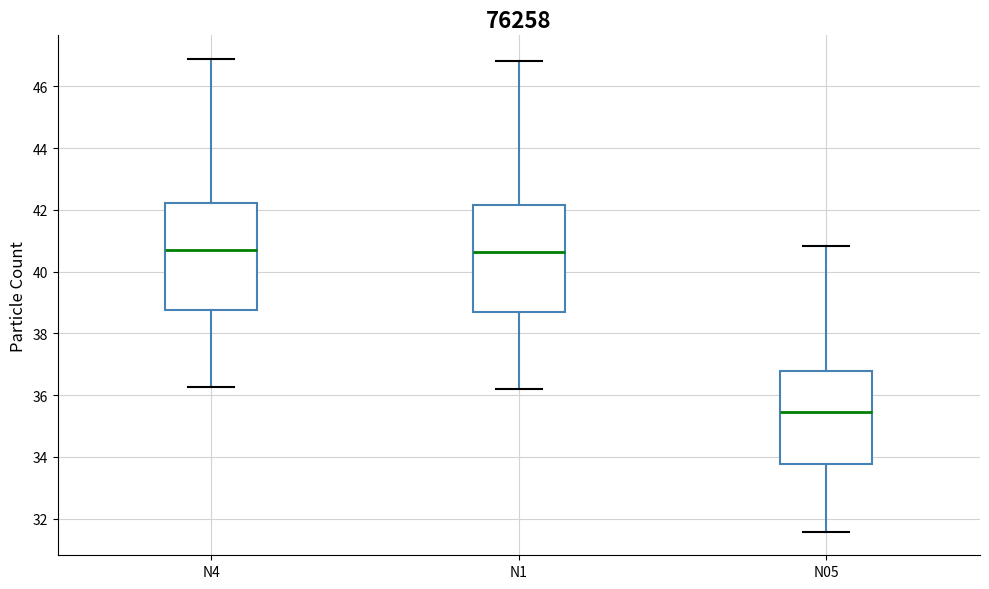

Reading left to right, transcribe this box plot: for each box, give where its median line is, the range the box spans, and where its two whiskers end, as read against the y-axis. The values are not printed on the chart, so give them approximately, as read against the axis.

N4: median 40.8, box 38.8 to 42.2, whiskers 36.2 to 46.8
N1: median 40.6, box 38.8 to 42.2, whiskers 36.2 to 46.8
N05: median 35.4, box 33.8 to 36.8, whiskers 31.6 to 40.8